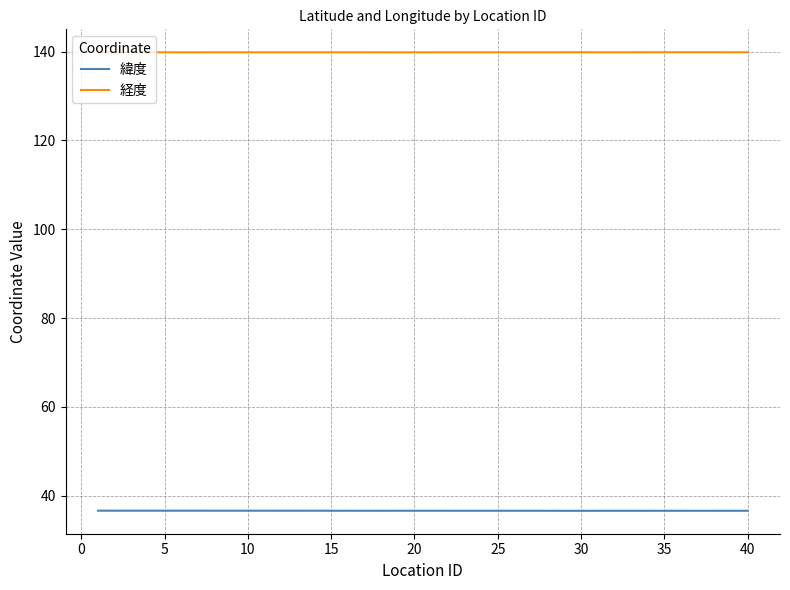

Reading right to left, extract all data points from this chart.

緯度: 36.6	36.6	36.6	36.6	36.6	36.6	36.6	36.6	36.6	36.6	36.6	36.6	36.6	36.6	36.6	36.6	36.6	36.6	36.6	36.6	36.6	36.6	36.6	36.6	36.6	36.6	36.6	36.6	36.6	36.6	36.6	36.6	36.6	36.6	36.6	36.6	36.6	36.6	36.6	36.6
経度: 139.9	139.9	139.9	139.9	139.9	139.9	139.9	139.9	139.9	139.9	139.9	139.9	139.9	139.9	139.9	139.9	139.9	139.9	139.9	139.9	139.9	139.9	139.9	139.9	139.9	139.9	139.9	139.9	139.9	139.9	139.9	139.9	139.9	139.9	139.9	139.9	139.9	139.9	139.9	139.9